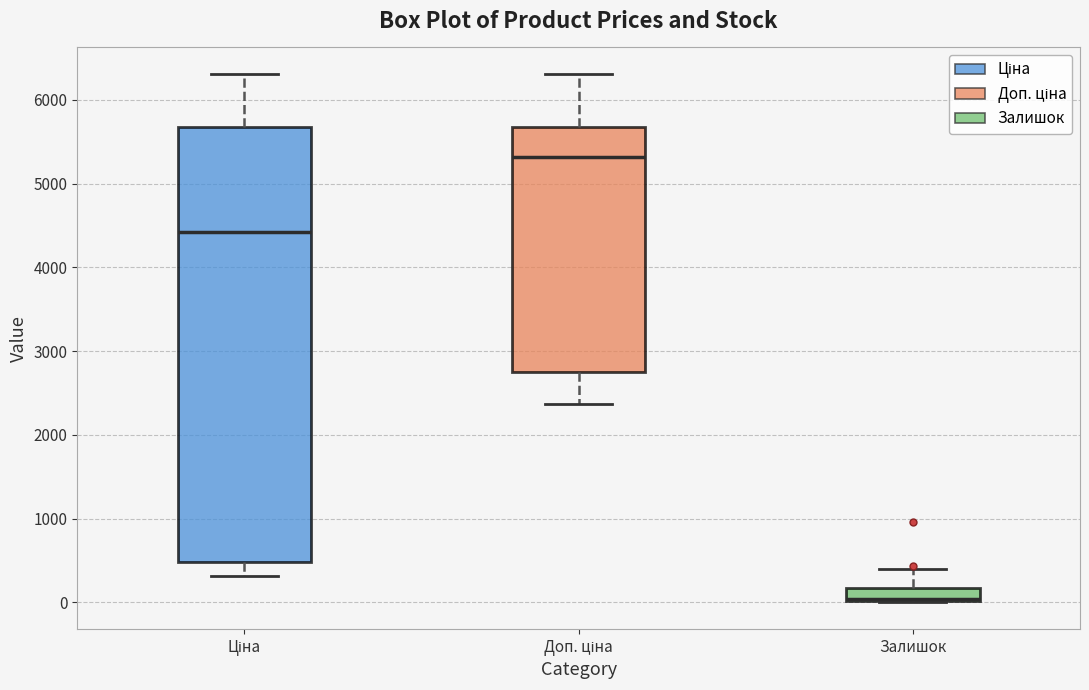

Comparing the boxes themselves (not the whiskers), which one is the tallest?

Ціна